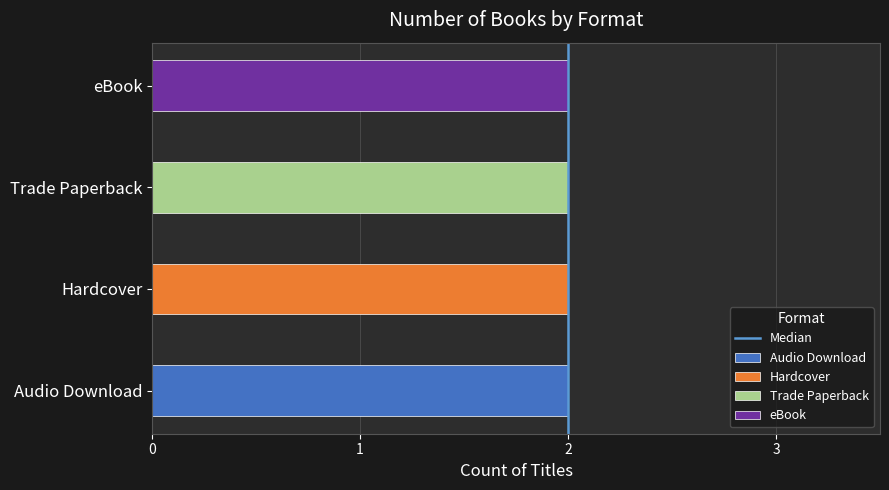

The value at 2 is 2. True or false?

False